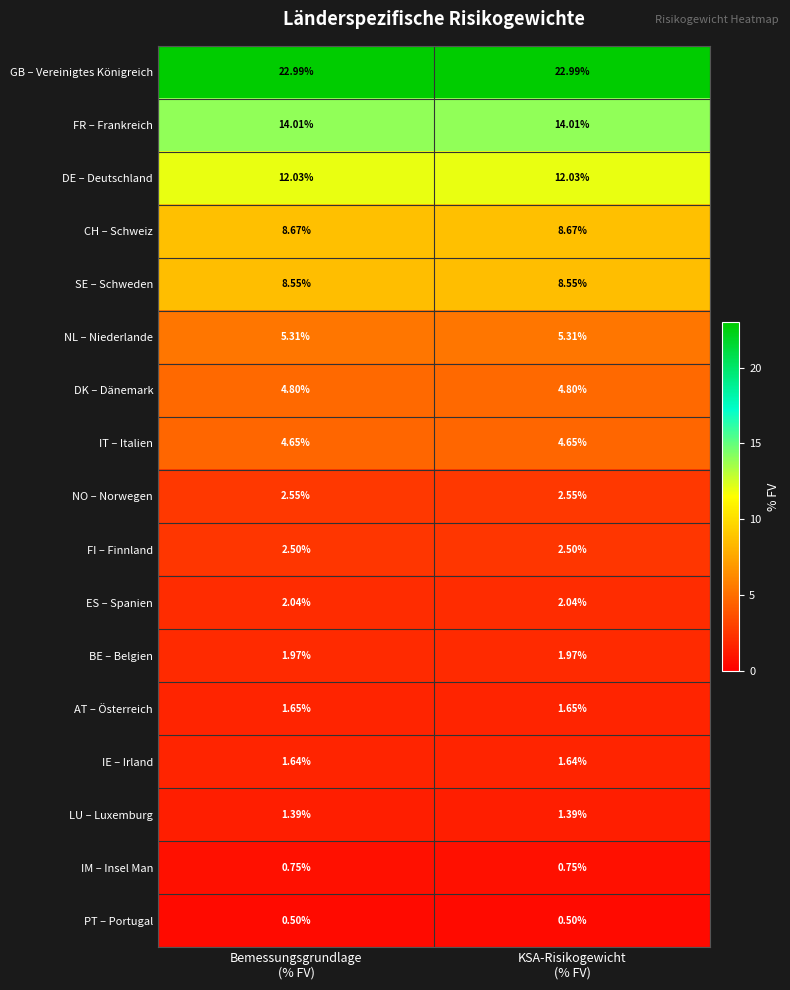

Rank the series by their maximum value, from lowest to highest.

PT – Portugal, IM – Insel Man, LU – Luxemburg, IE – Irland, AT – Österreich, BE – Belgien, ES – Spanien, FI – Finnland, NO – Norwegen, IT – Italien, DK – Dänemark, NL – Niederlande, SE – Schweden, CH – Schweiz, DE – Deutschland, FR – Frankreich, GB – Vereinigtes Königreich